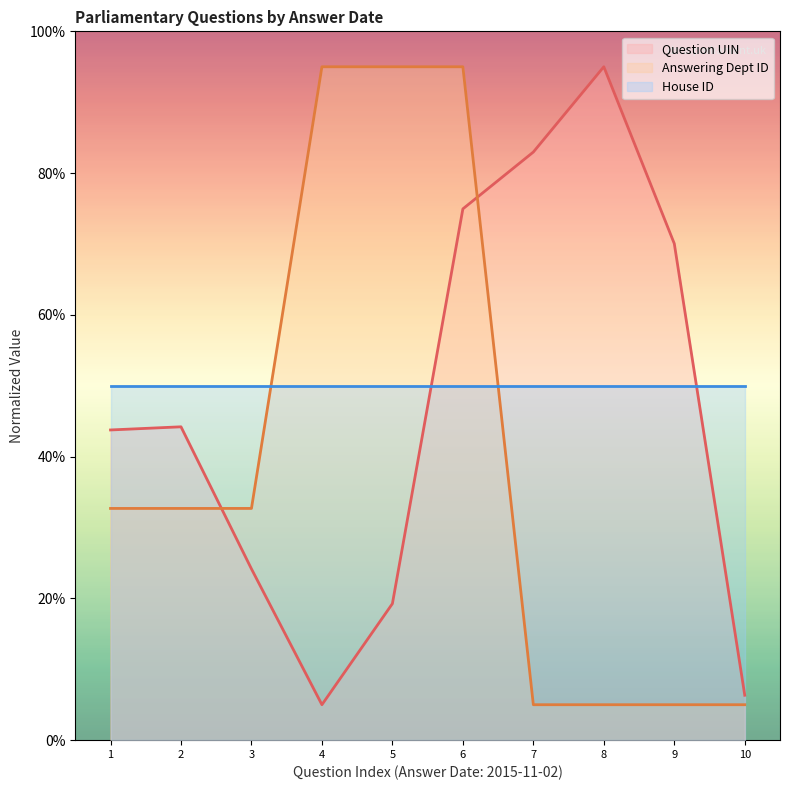

Rank the series by their average value, from lowest to highest.

Answering Dept ID, Question UIN, House ID